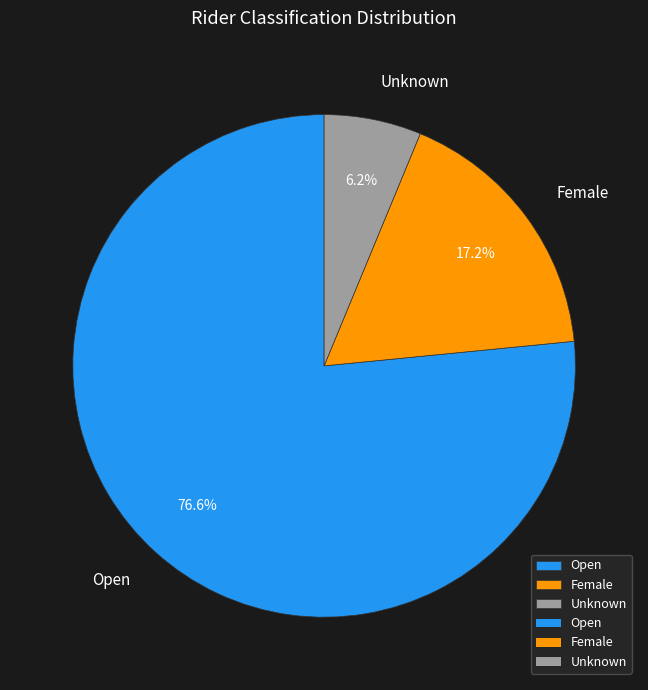

Which has a higher value, Open or Unknown?

Open